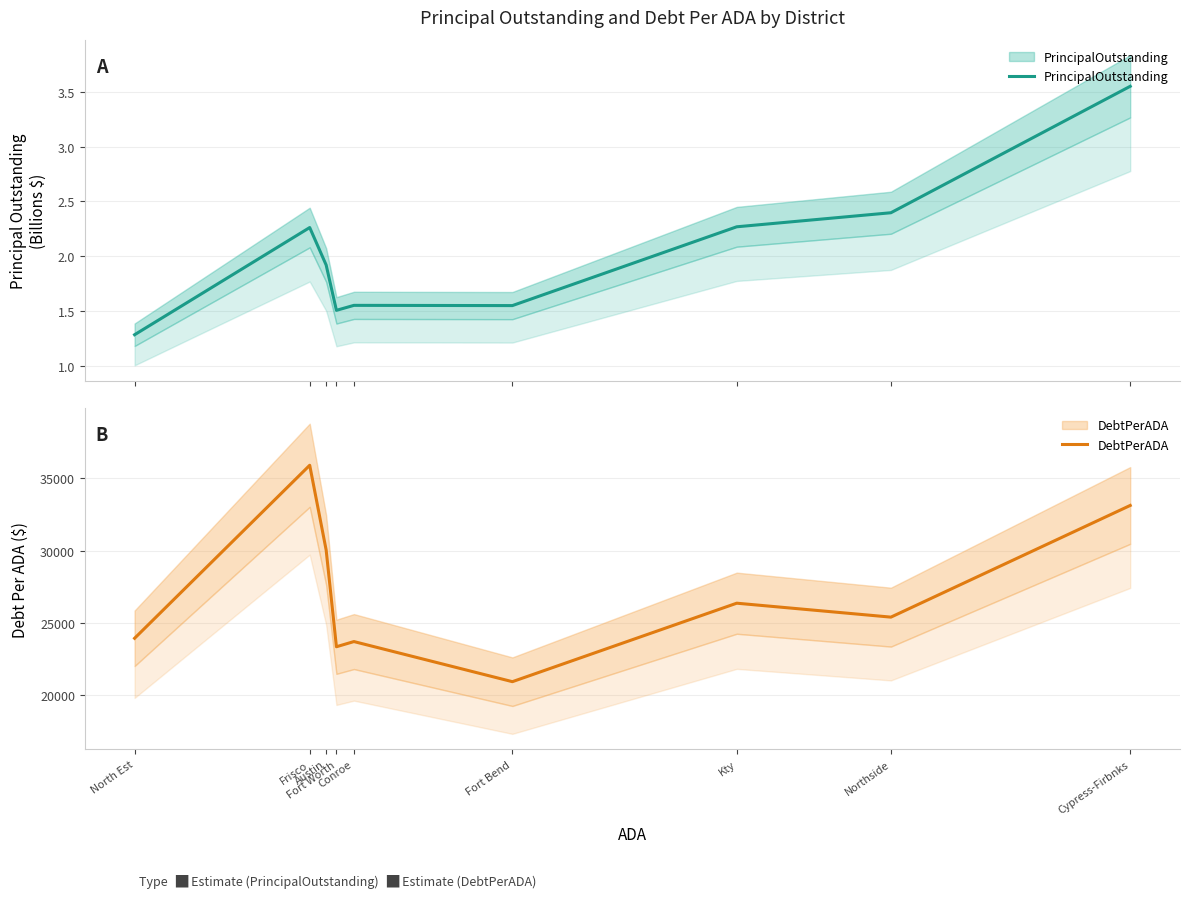

Rank the series at Kty from lowest to highest value.

PrincipalOutstanding, DebtPerADA